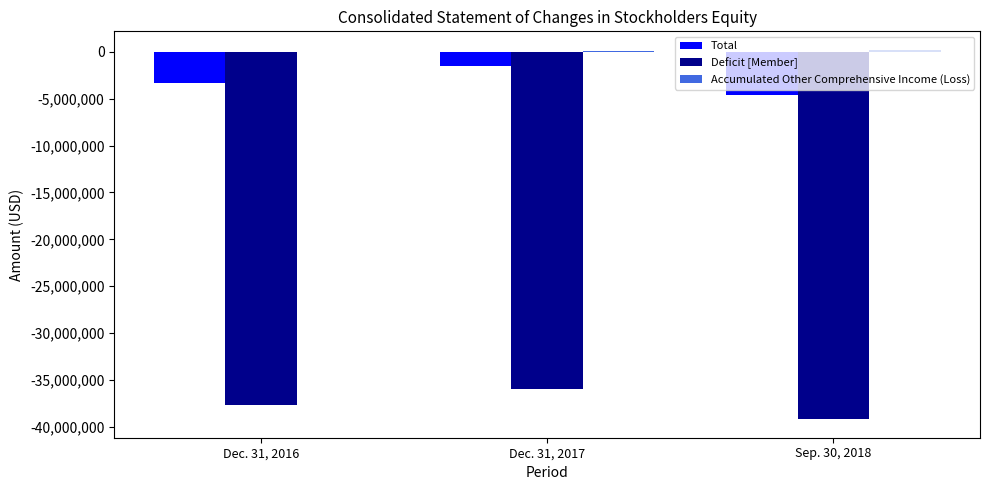

The value of Total at Dec. 31, 2016 is -3321718. True or false?

True